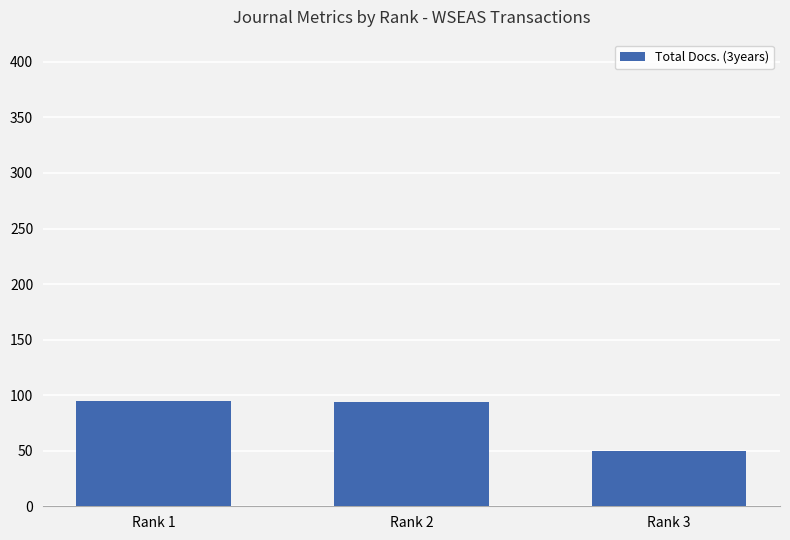

What is the sum of all values?

239